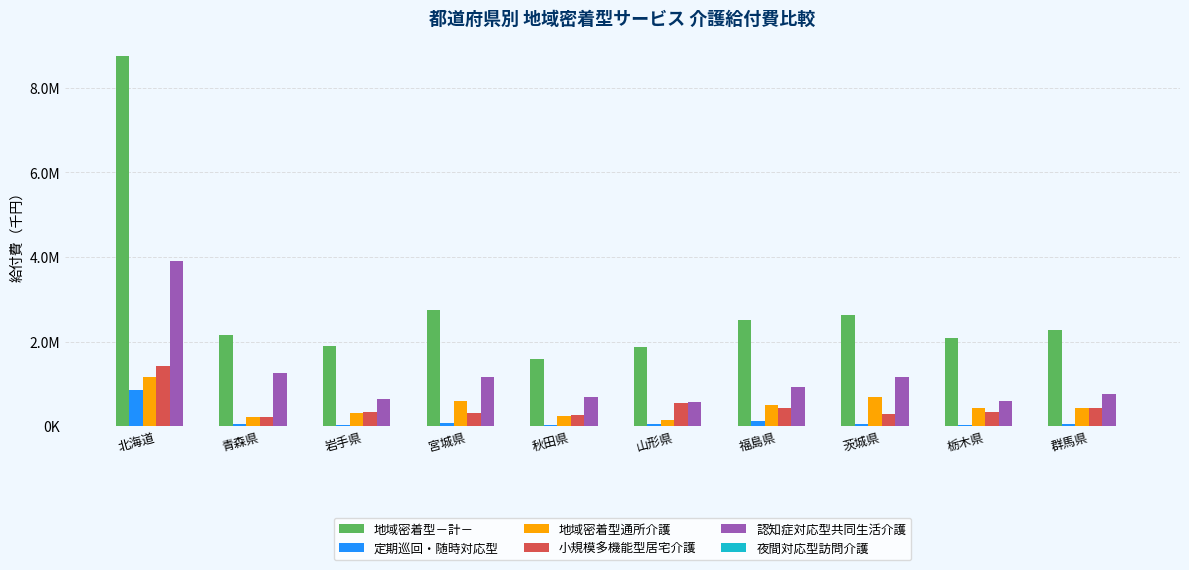

At which label does 定期巡回・随時対応型 reach its minimum?

岩手県